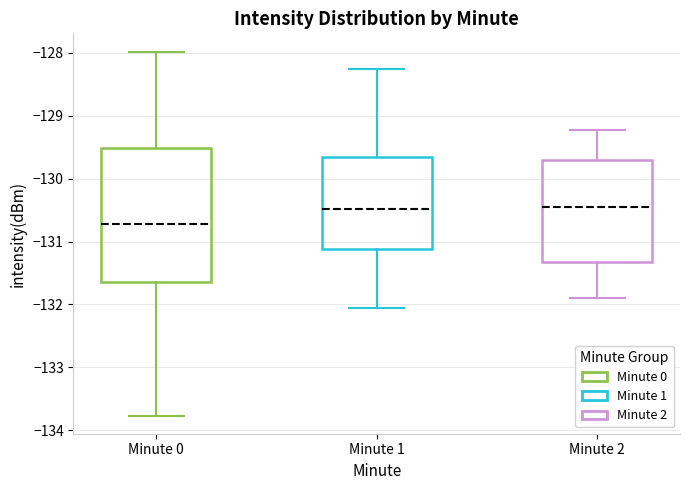

Reading left to right, read every box against the y-axis: the position of its median line, the range the box covers, and the ends of its whiskers. The values are not printed on the chart, so give them approximately, as read against the axis.

Minute 0: median -130.7, box -131.6 to -129.5, whiskers -133.8 to -128.0
Minute 1: median -130.5, box -131.1 to -129.7, whiskers -132.1 to -128.3
Minute 2: median -130.5, box -131.3 to -129.7, whiskers -131.9 to -129.2